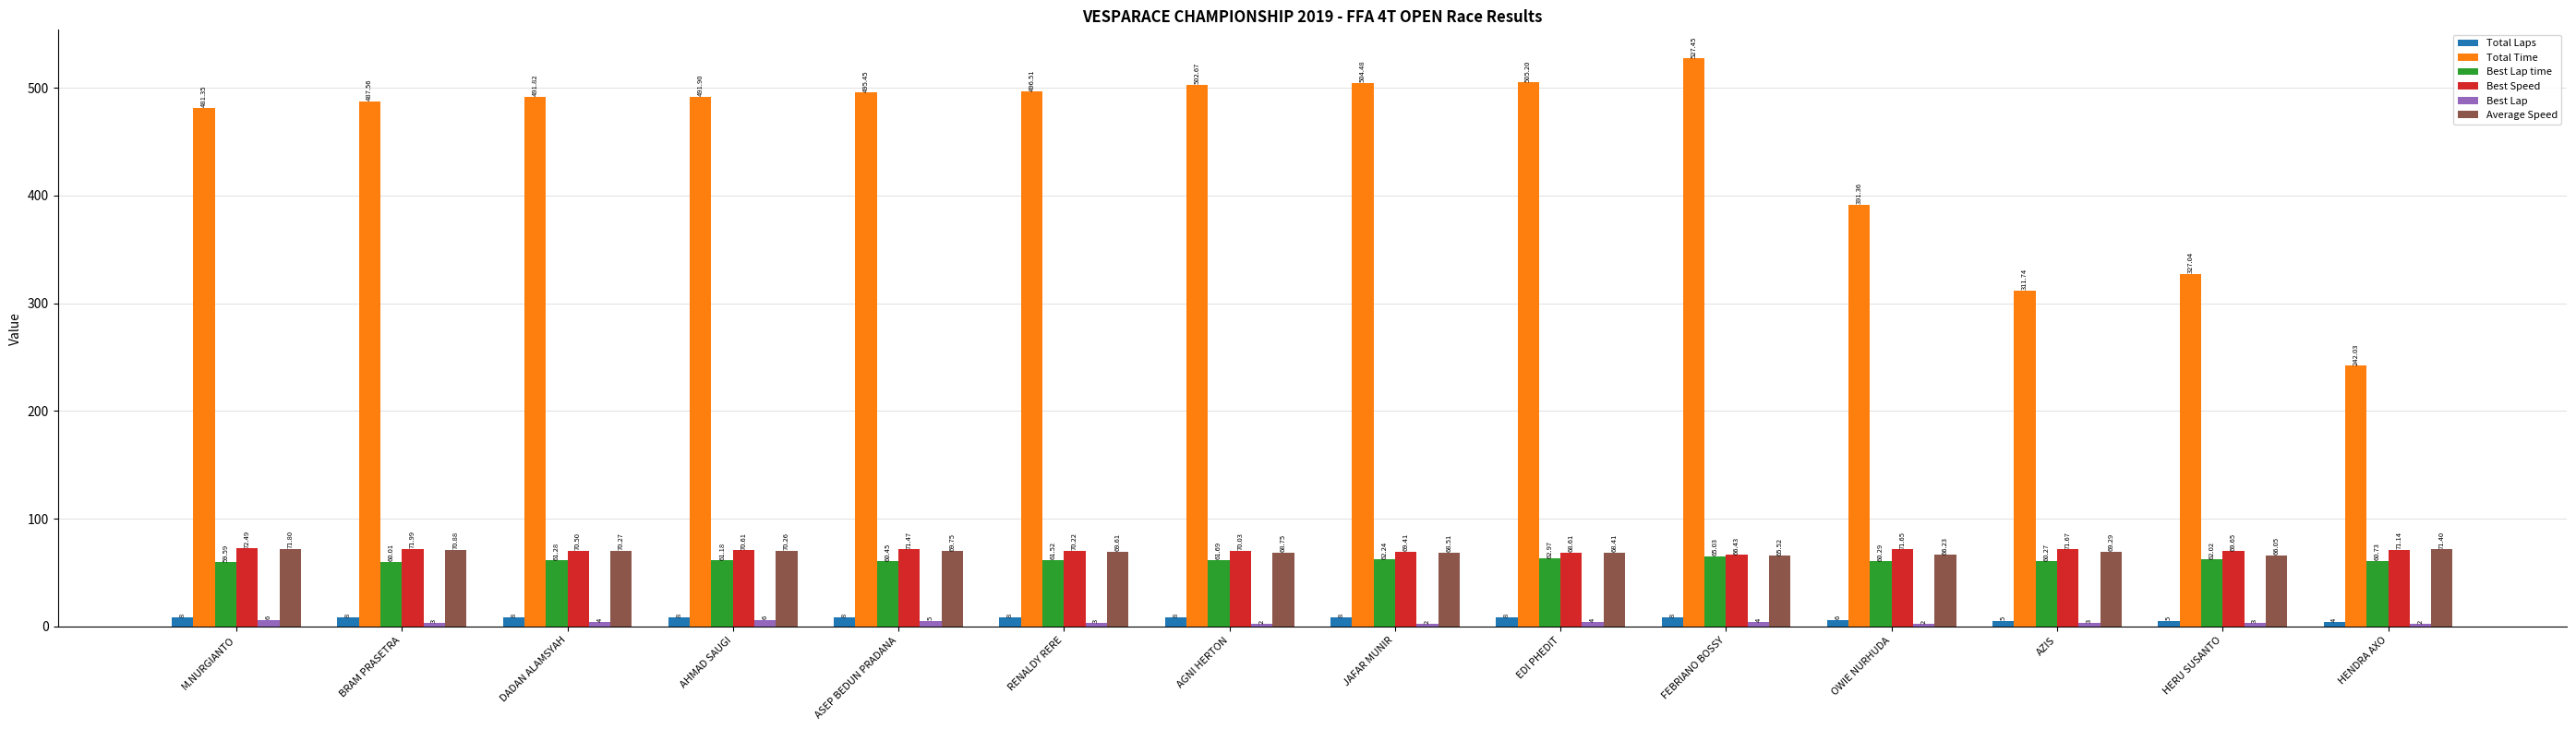

Is it true that Best Speed equals 43.6 at JAFAR MUNIR?

False